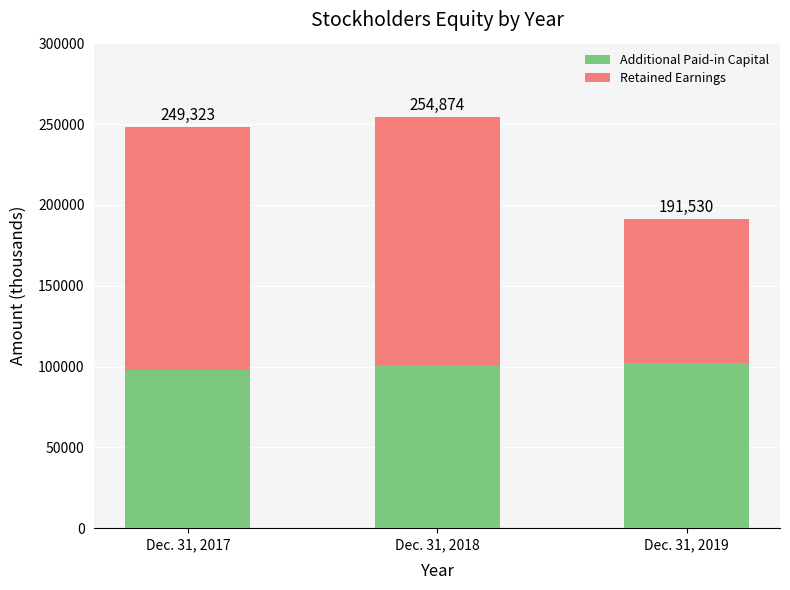

What is the difference between the Retained Earnings values at Dec. 31, 2018 and Dec. 31, 2017?

3594